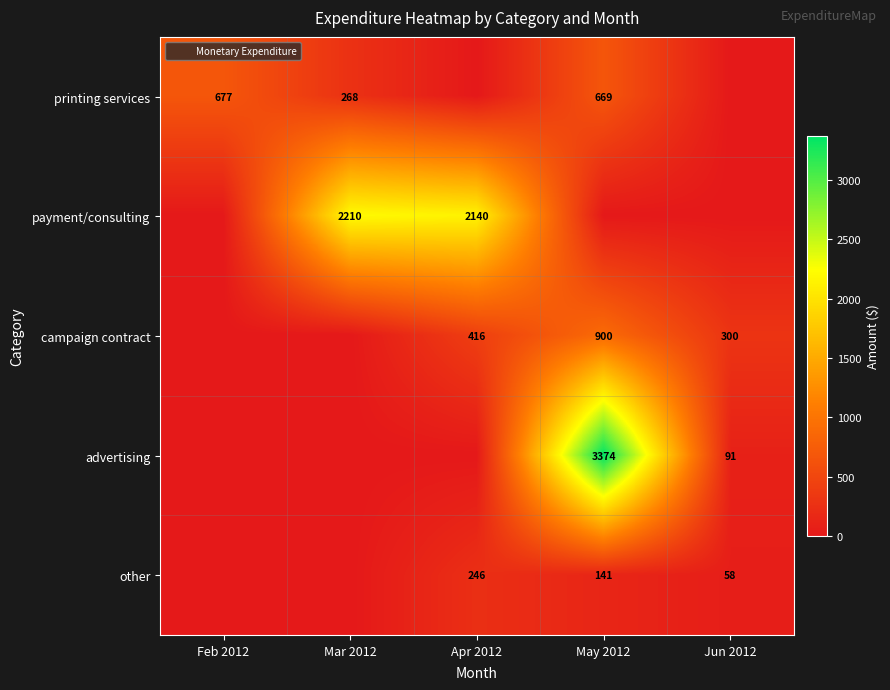

True or false: printing services has a value of 677 at Feb 2012.

True